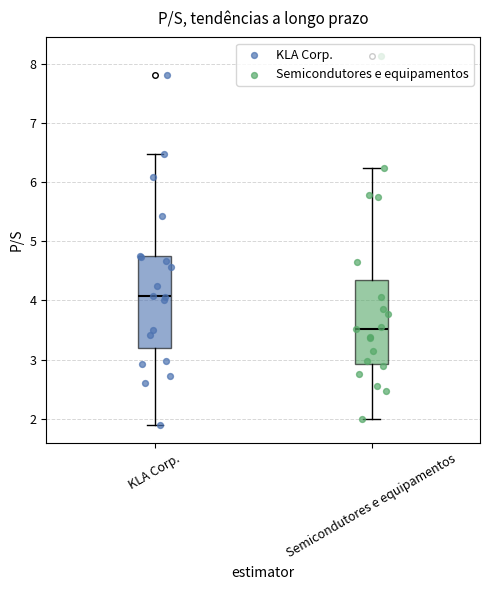

Which box has the lowest median line?

Semicondutores e equipamentos